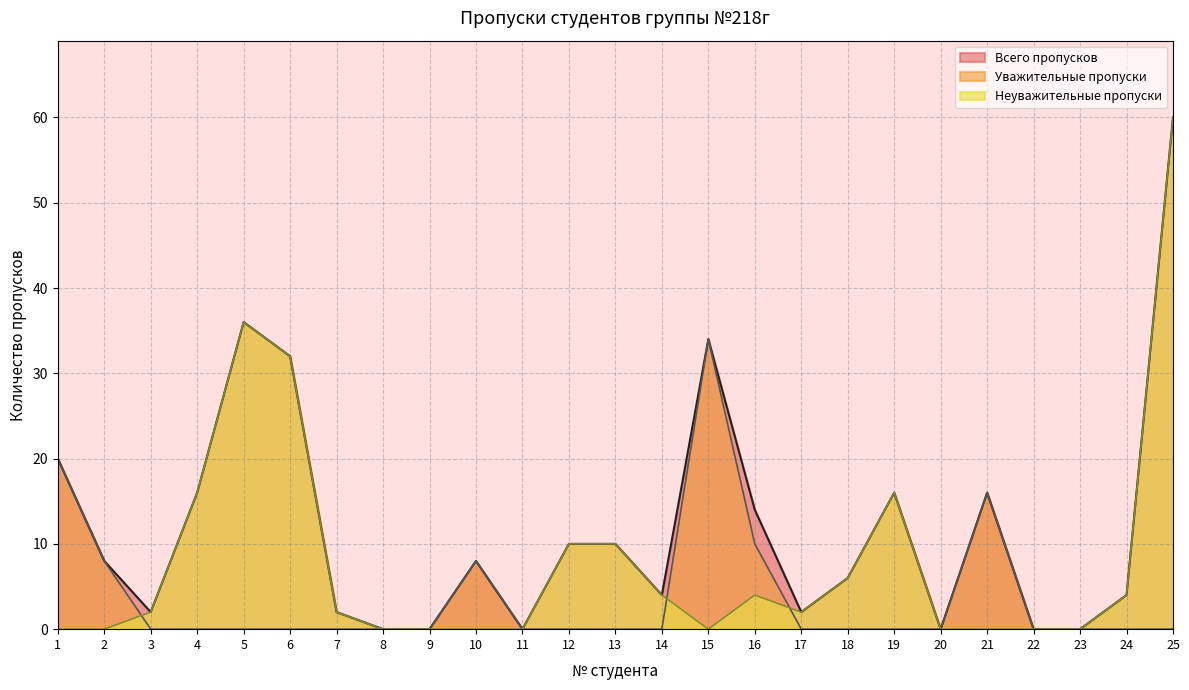

Does the chart display data point markers on the line(s)?

No